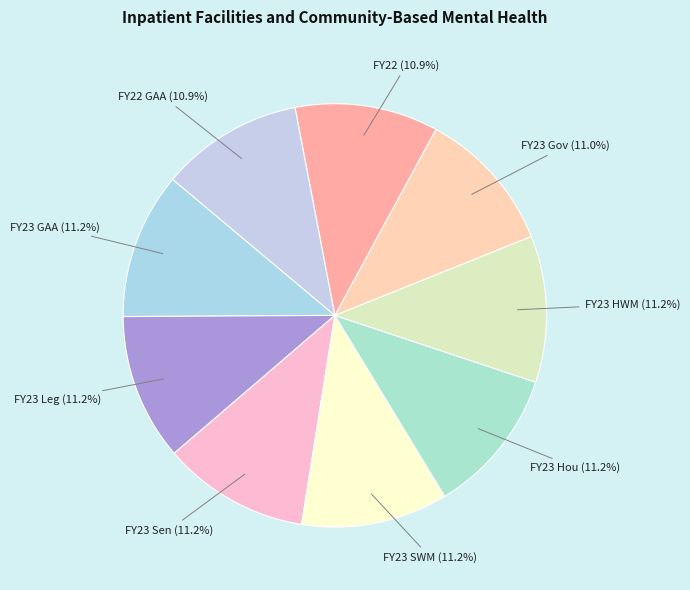

Approximately how many times larger is the value at FY23 Leg compared to FY22?

1.0